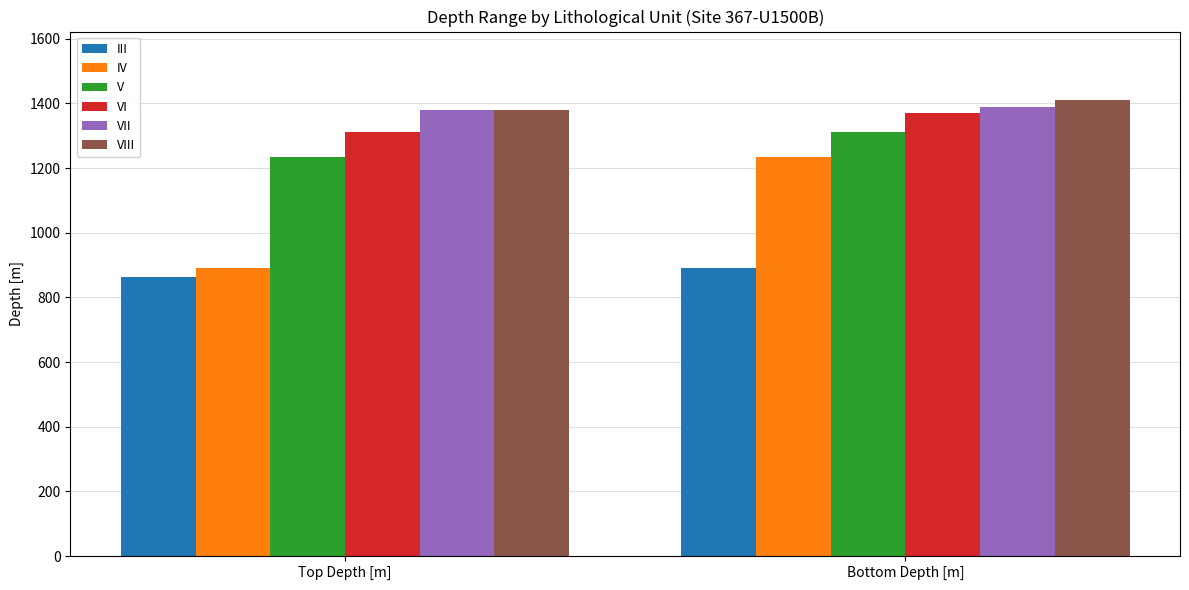

Reading right to left, what are all the values shown in this chart?

III: 892.4	864.0
IV: 1233.3	892.4
V: 1311.0	1233.3
VI: 1370.3	1311.0
VII: 1389.5	1378.8
VIII: 1410.7	1379.1